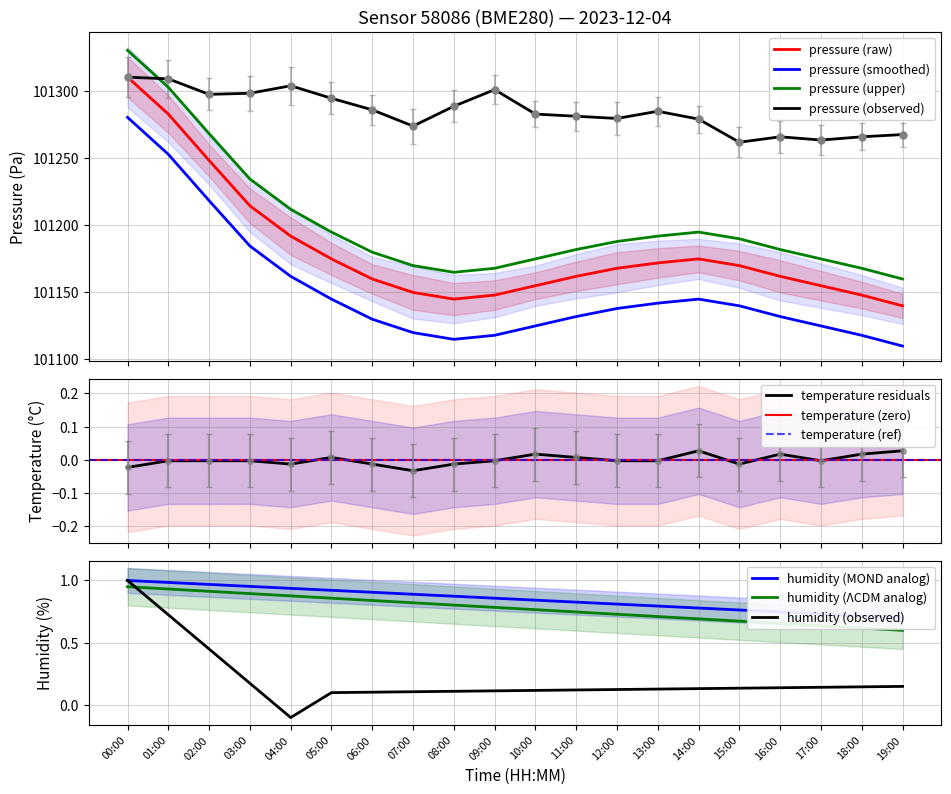

What is the difference between the pressure values at 18:00 and 11:00?

14.0